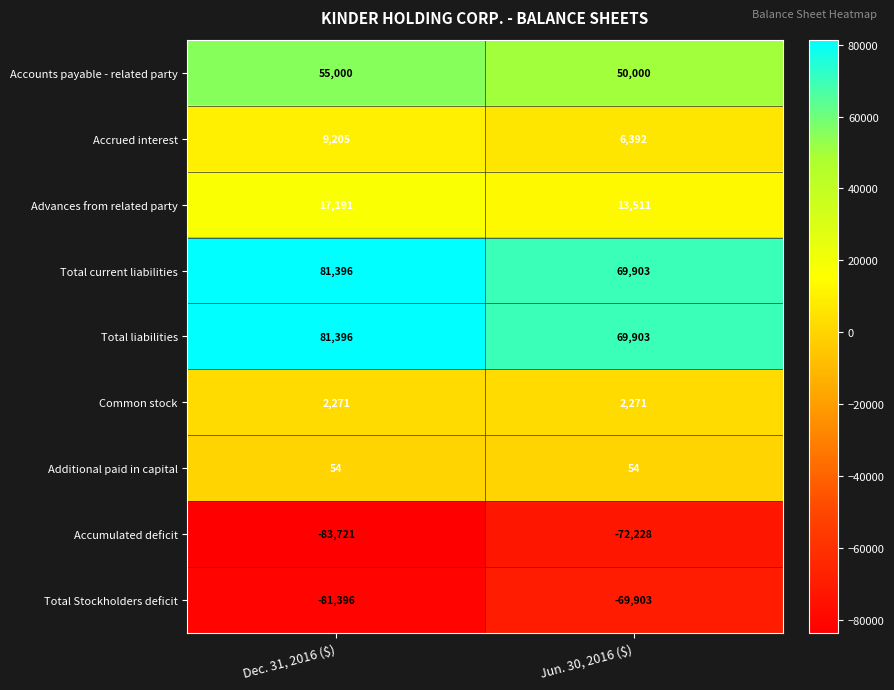

What is the sum of all Total Stockholders deficit values?

-151299